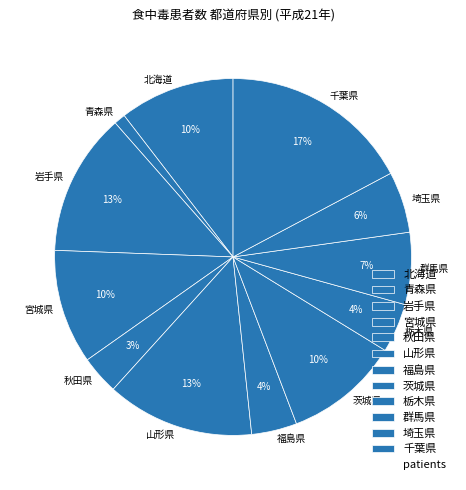

Count the number of slices in the pie.

12